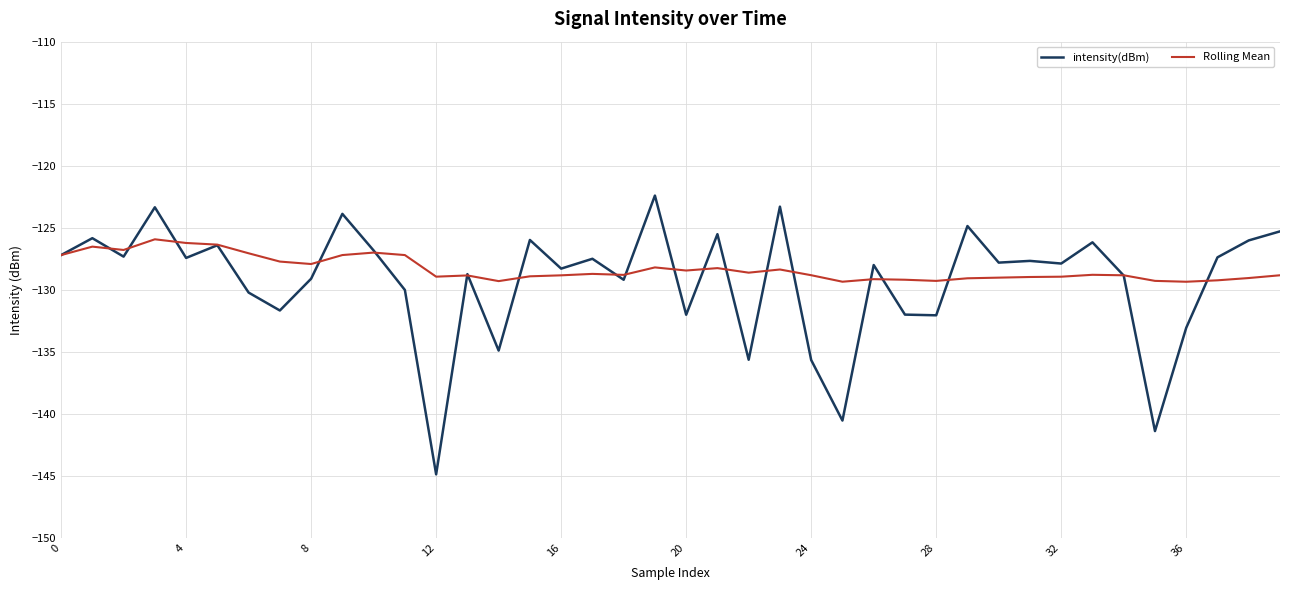

What is the smallest value displayed?

-144.9